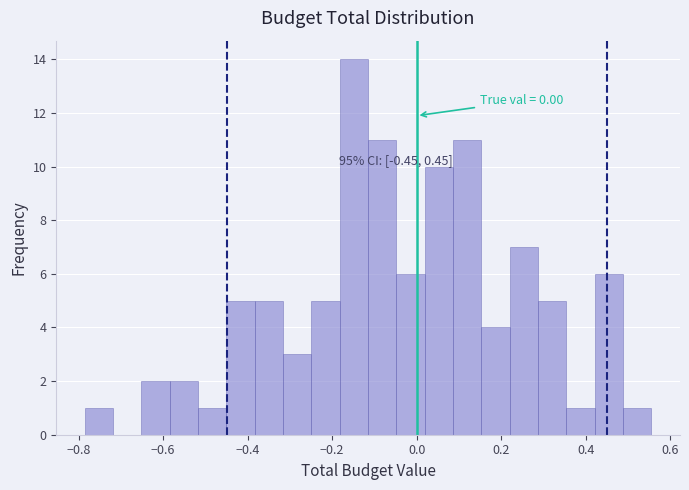

Read against the x-axis, roughly where is the centre of the tallest bar?

-0.14